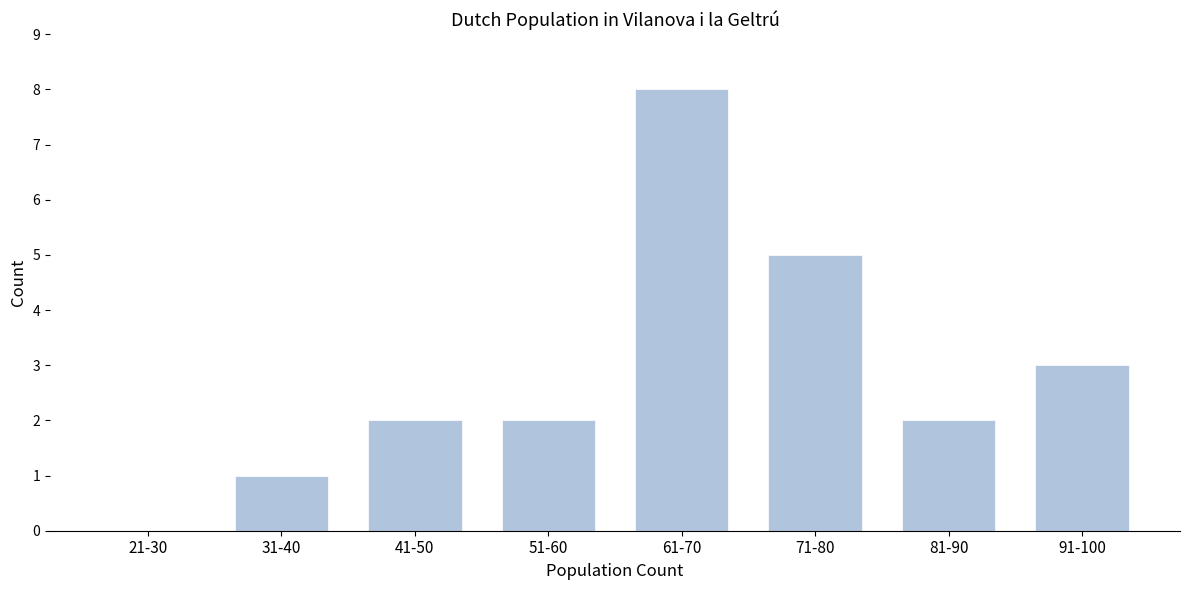

Reading right to left, extract all data points from this chart.

91-100=3	81-90=2	71-80=5	61-70=8	51-60=2	41-50=2	31-40=1	21-30=0